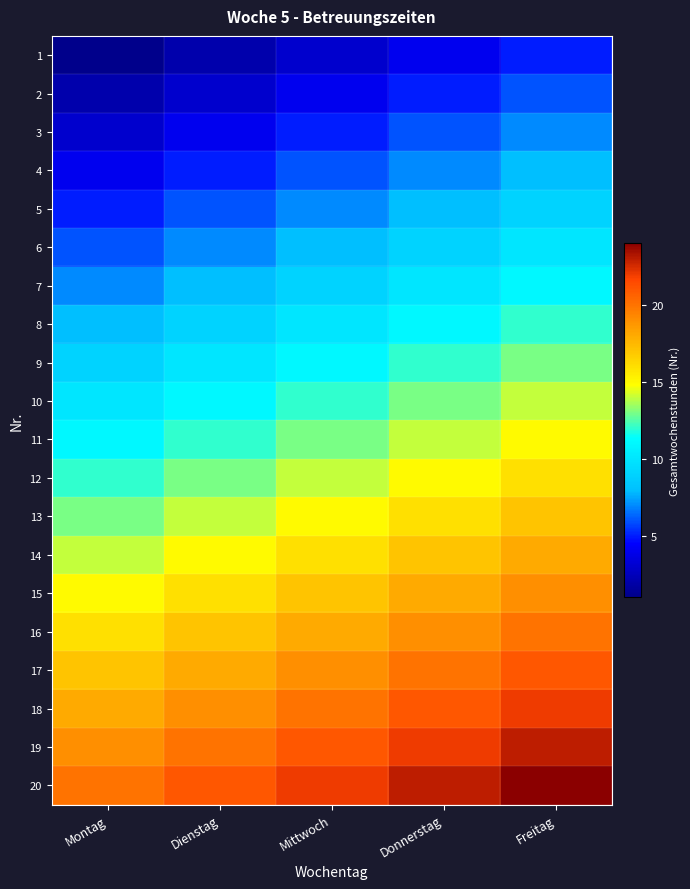

At Montag, list the series in order from largest to smallest.

20, 19, 18, 17, 16, 15, 14, 13, 12, 11, 10, 9, 8, 7, 6, 5, 4, 3, 2, 1